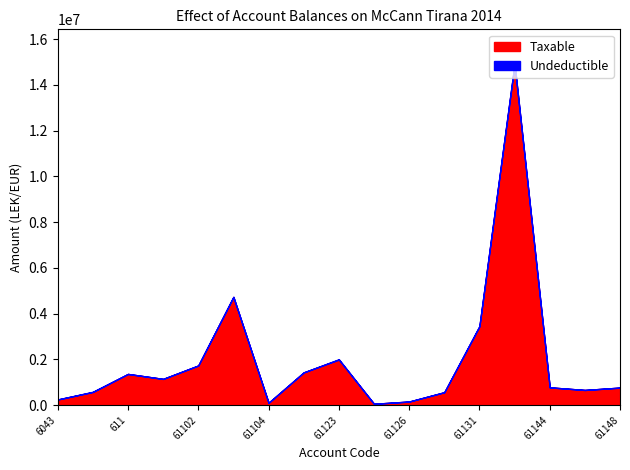

In Taxable, how many points are higher than both neighbors (excluding endpoints)?

4